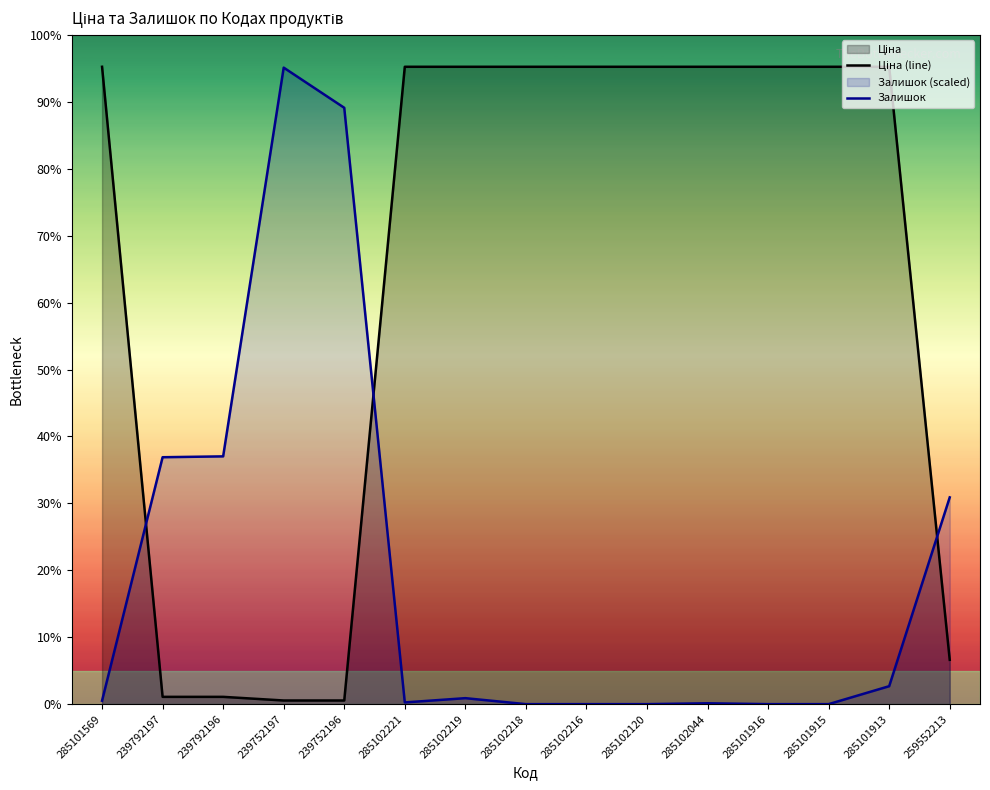

Does the chart display data point markers on the line(s)?

No